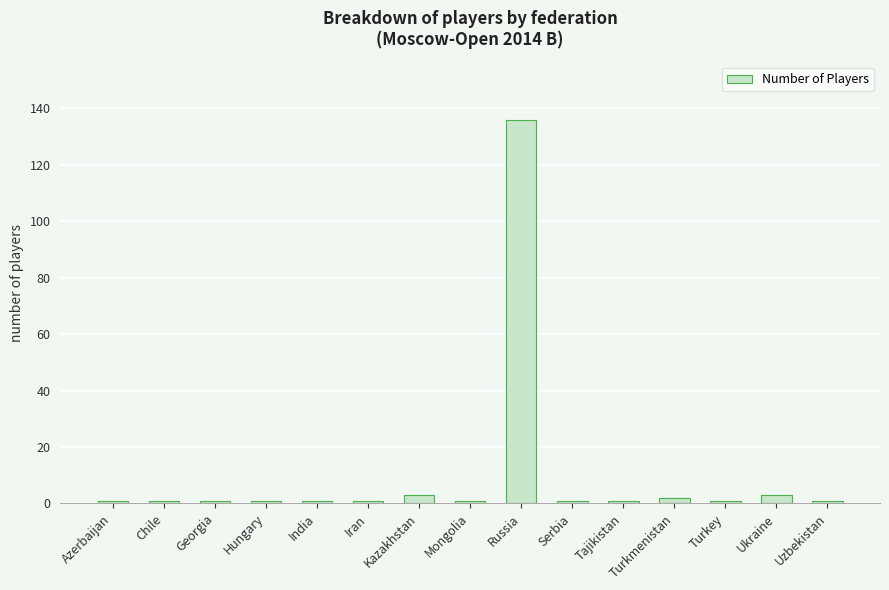

Which label corresponds to the largest value in the chart?

Russia